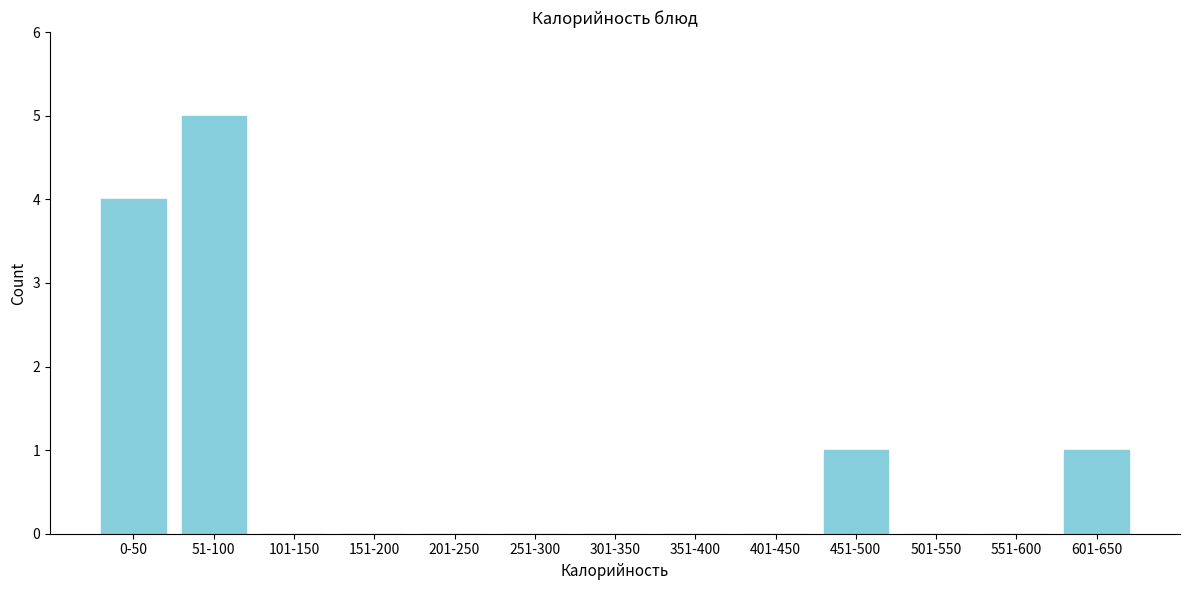

Reading right to left, extract all data points from this chart.

601-650=1	551-600=0	501-550=0	451-500=1	401-450=0	351-400=0	301-350=0	251-300=0	201-250=0	151-200=0	101-150=0	51-100=5	0-50=4